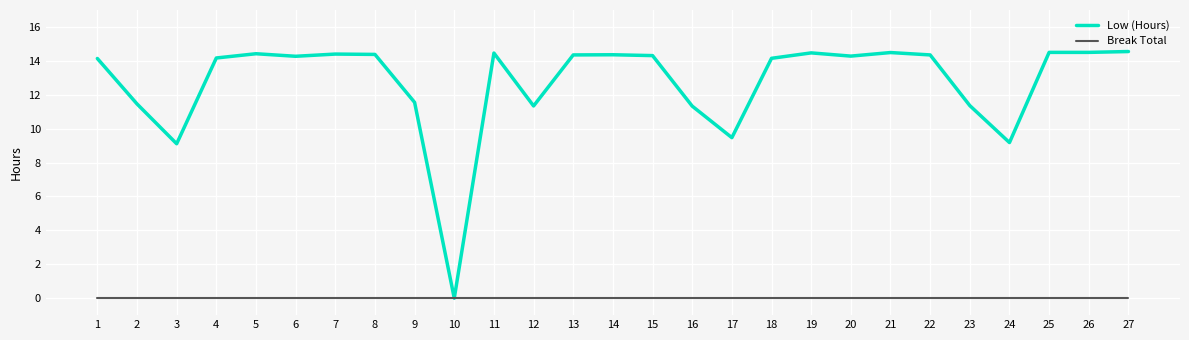

Does the chart display data point markers on the line(s)?

No